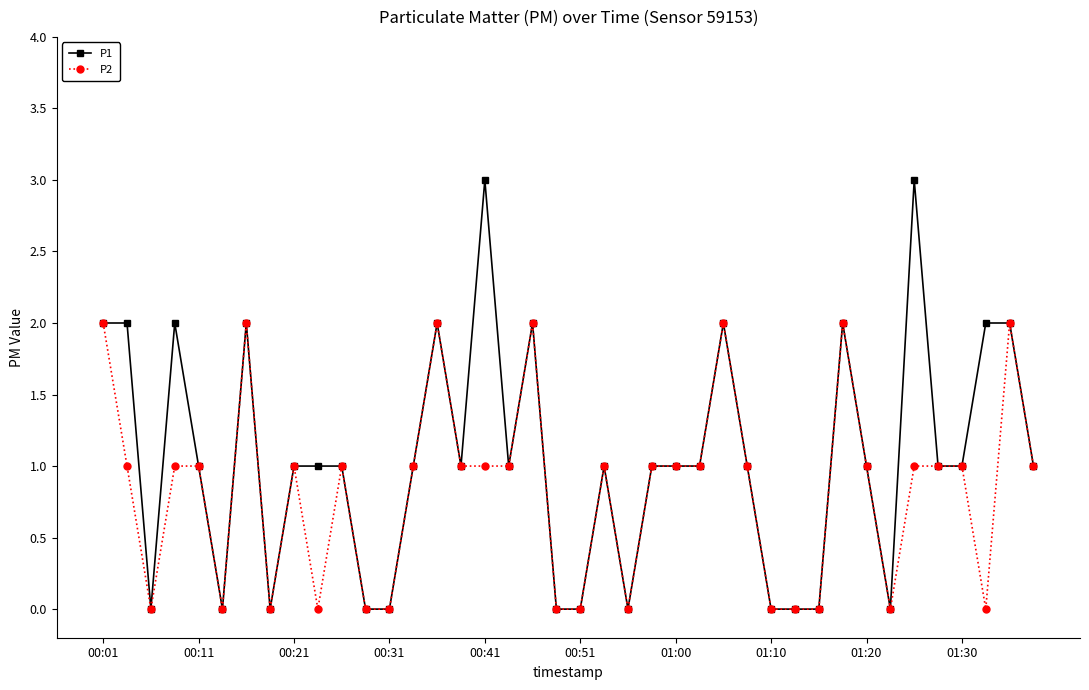

How many P2 values are between 0 and 1?

33